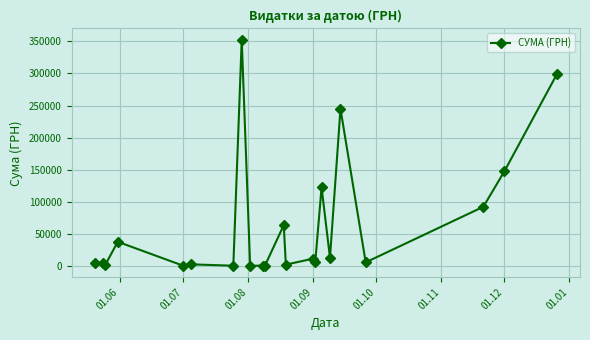

What is the maximum value shown in the chart?

352459.9